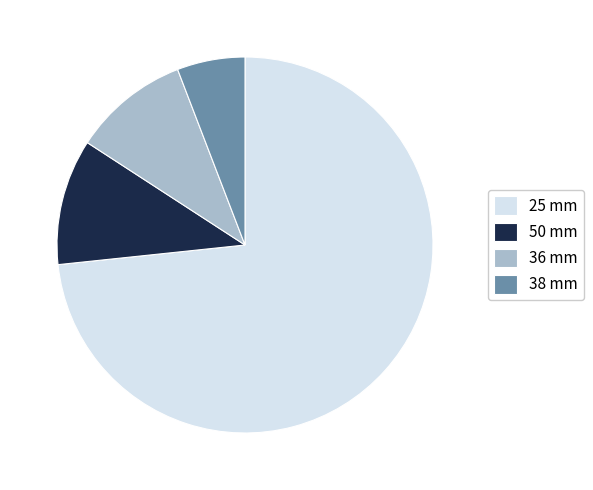

Approximately how many times larger is the value at 25 mm compared to 50 mm?

6.8